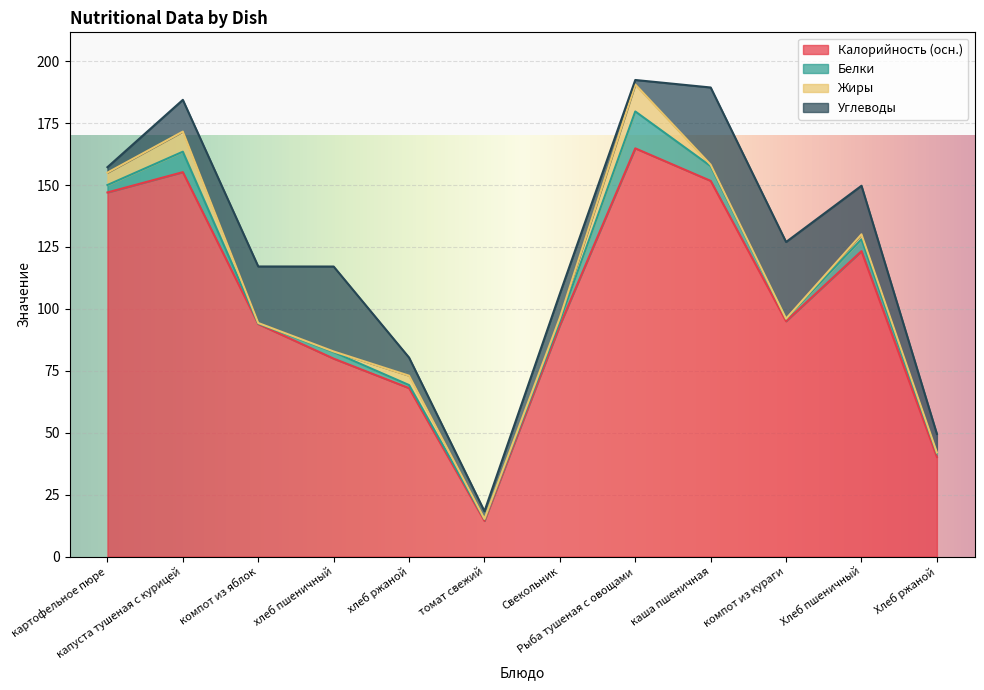

True or false: Углеводы and Калорийность (осн.) intersect in this chart.

False